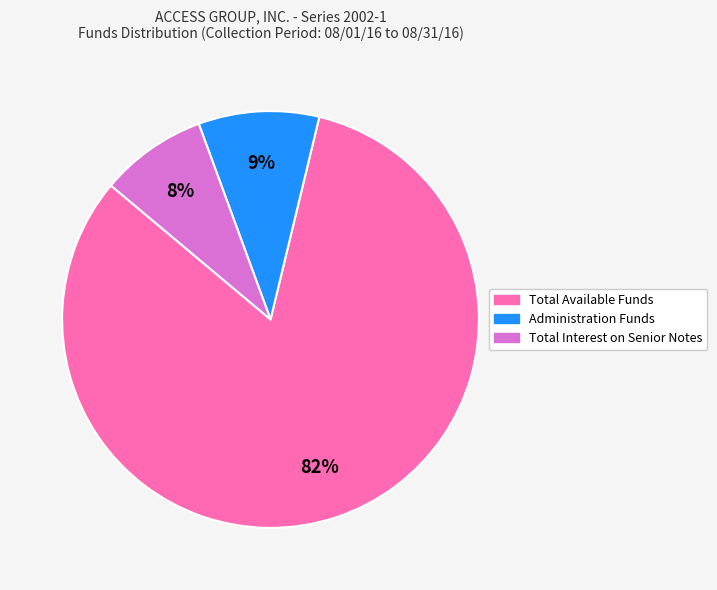

The Administration Funds slice represents 1% of the pie. True or false?

False